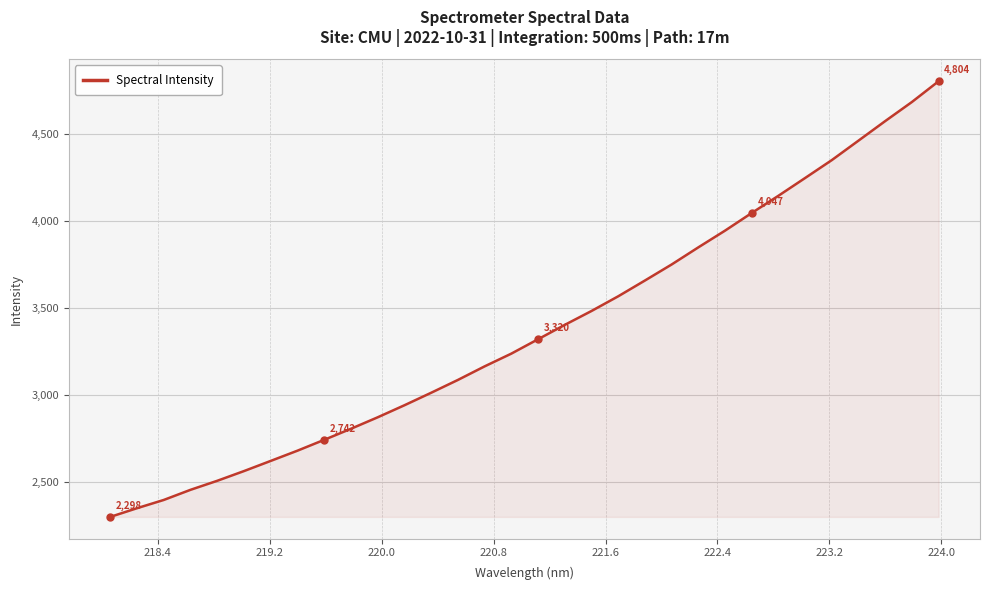

What is the minimum value shown in the chart?

2298.1